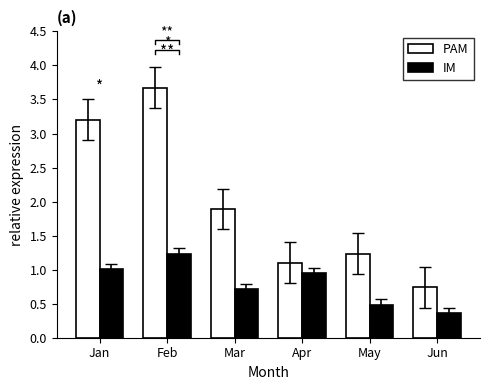

True or false: PAM has a value of 0.7 at Jun.

True